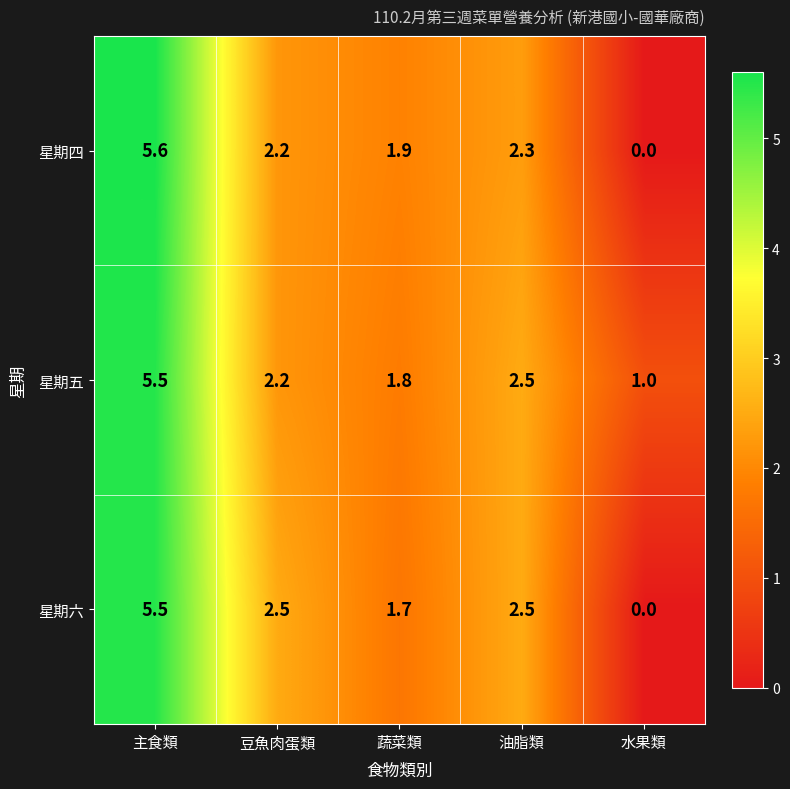

At which category does the chart reach its peak across all series?

主食類